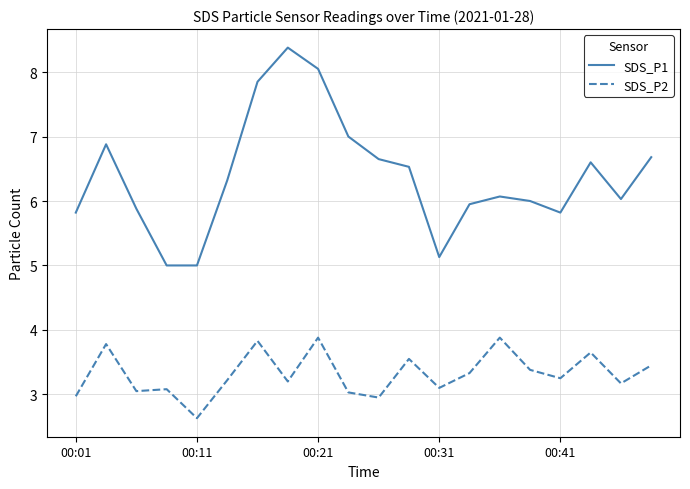

Which series has the largest total across all categories?

SDS_P1